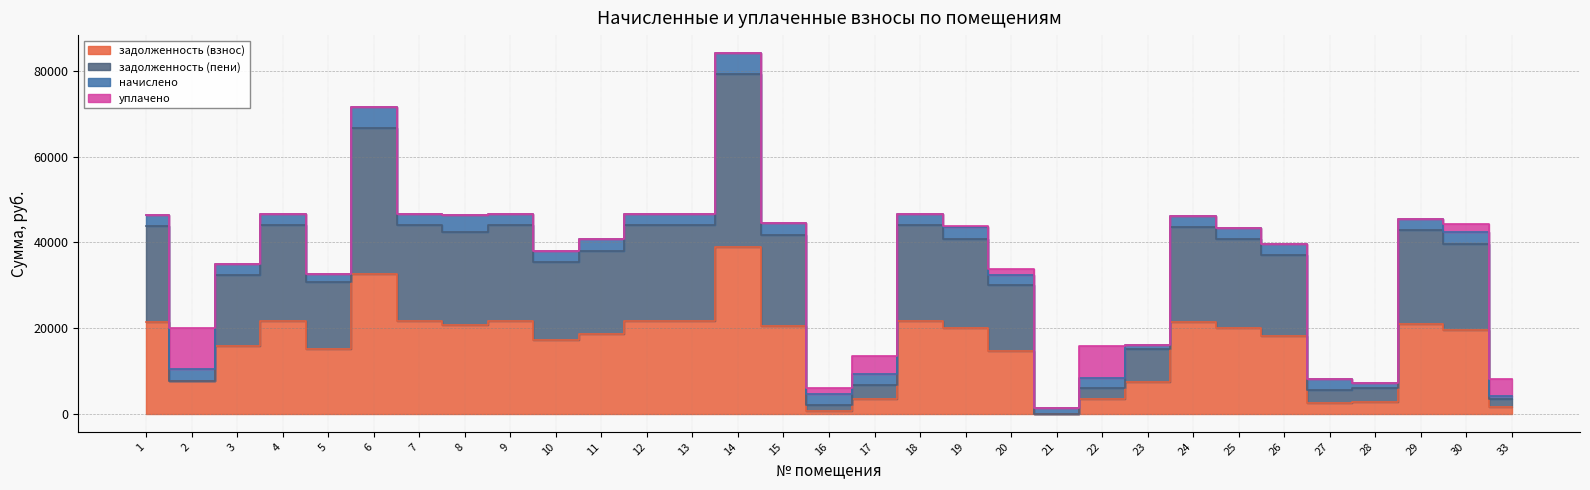

What is the difference between the задолженность (пени) values at 33 and 13?

40646.0